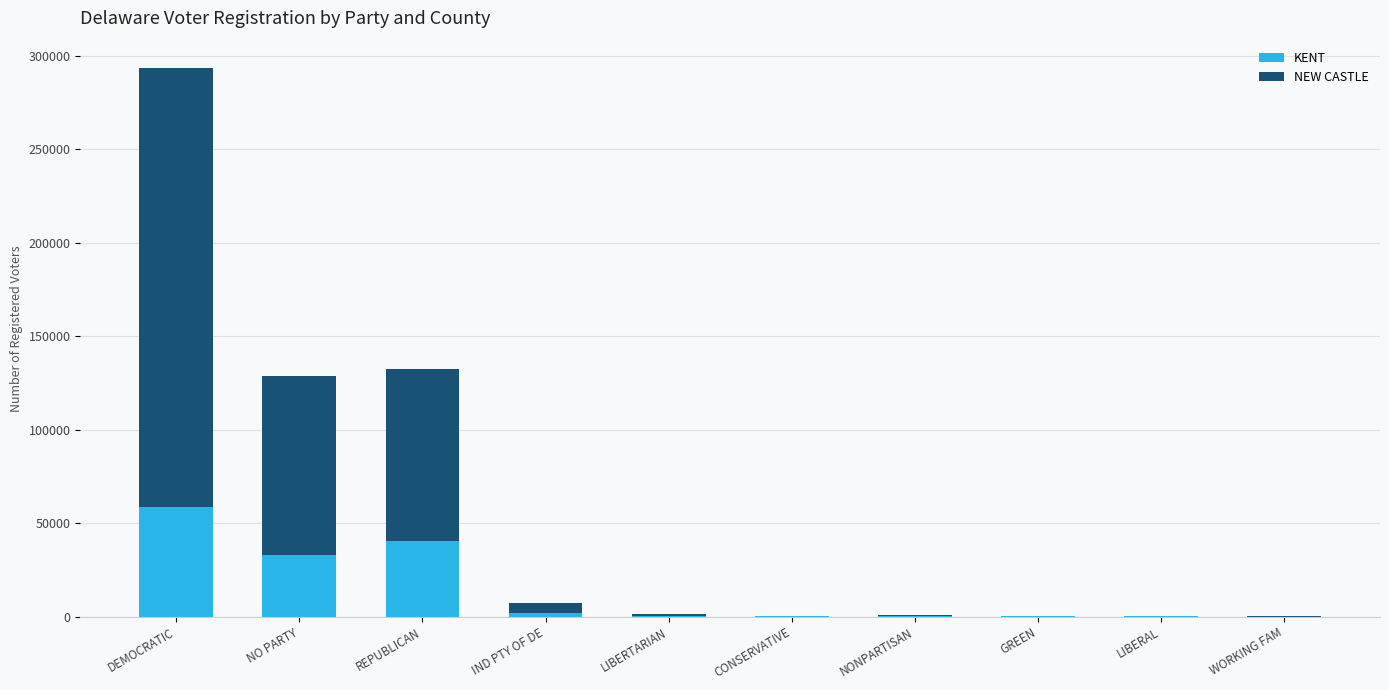

What are all the series names shown in the legend?

KENT, NEW CASTLE